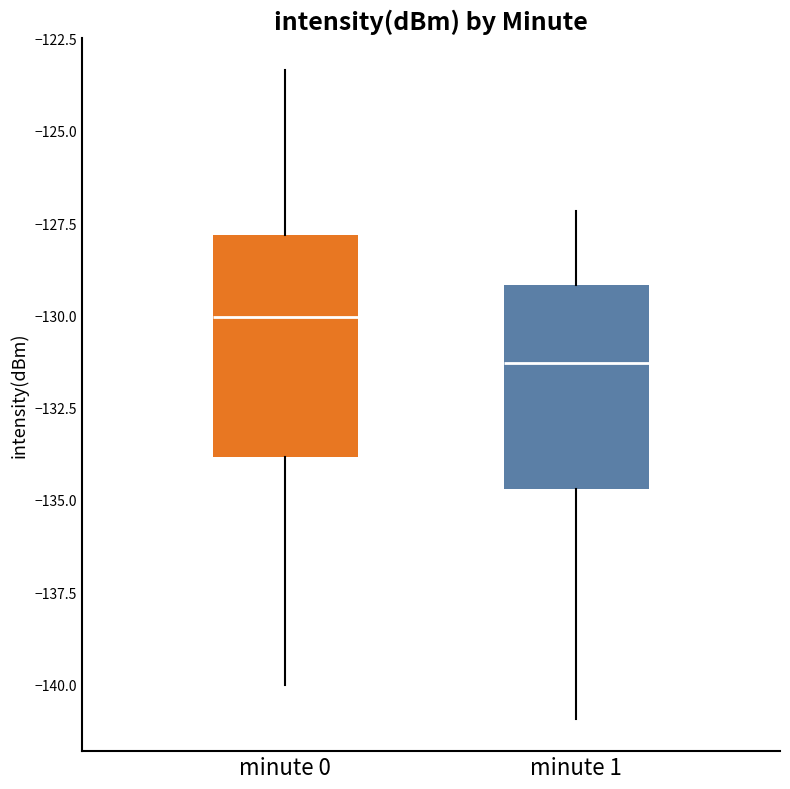

Which box's median line is the lowest?

minute 1